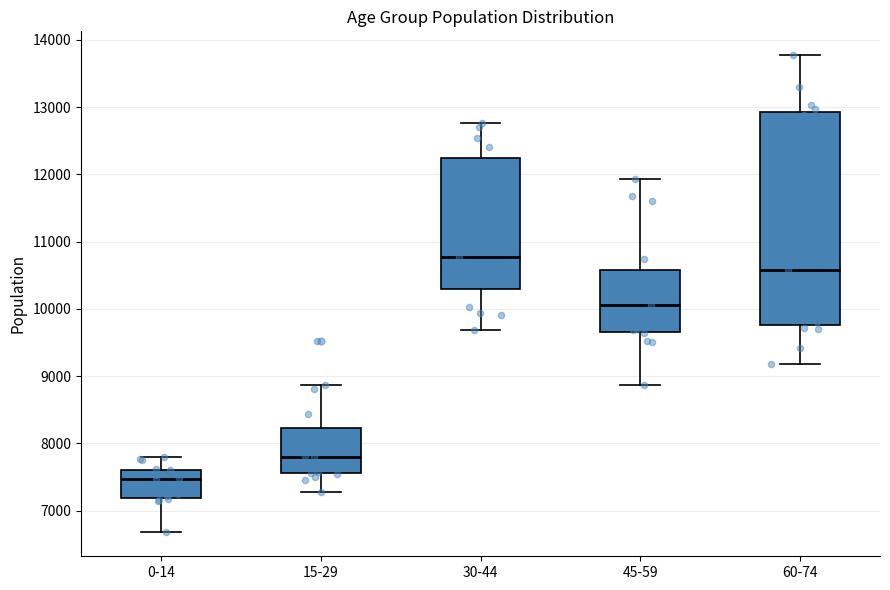

Reading left to right, transcribe this box plot: for each box, give where its median line is, the range the box spans, and where its two whiskers end, as read against the y-axis. The values are not printed on the chart, so give them approximately, as read against the axis.

0-14: median 7500, box 7200 to 7600, whiskers 6700 to 7800
15-29: median 7800, box 7600 to 8200, whiskers 7300 to 8900
30-44: median 10800, box 10300 to 12200, whiskers 9700 to 12800
45-59: median 10100, box 9700 to 10600, whiskers 8900 to 11900
60-74: median 10600, box 9800 to 12900, whiskers 9200 to 13800